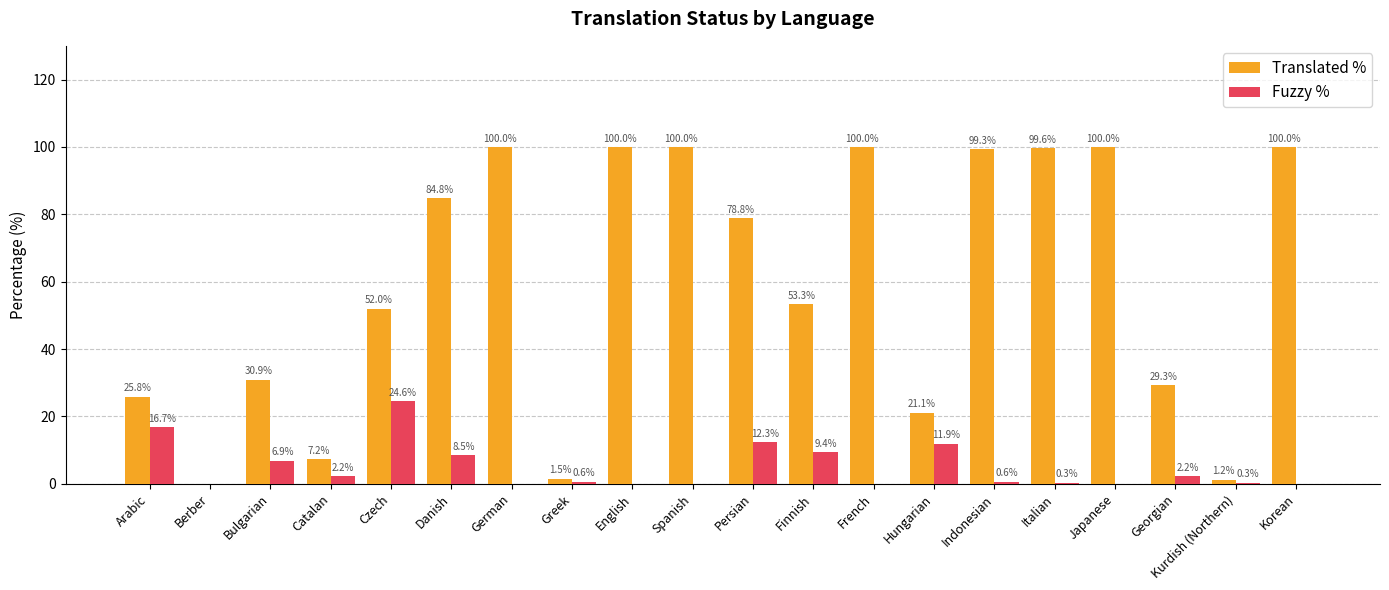

What is the sum of the Translated % values at Catalan and Greek?

8.7